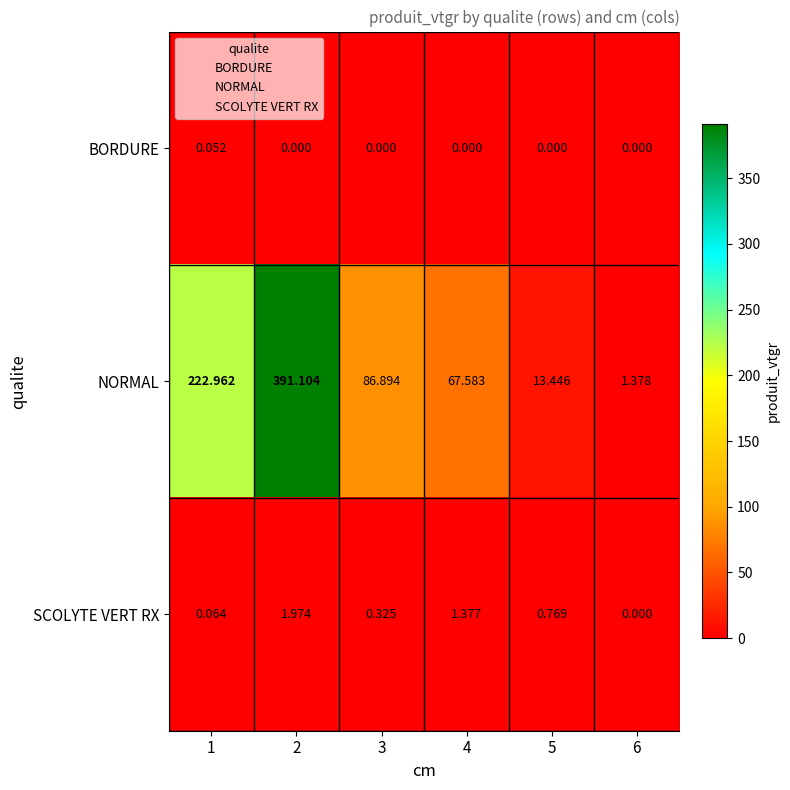

Which series has the widest spread of values?

NORMAL